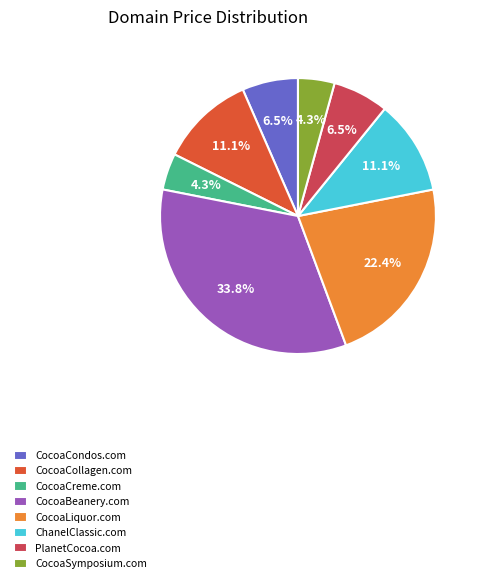

To the nearest percent, what is the combined percentage of PlanetCocoa.com and CocoaCollagen.com?

18%